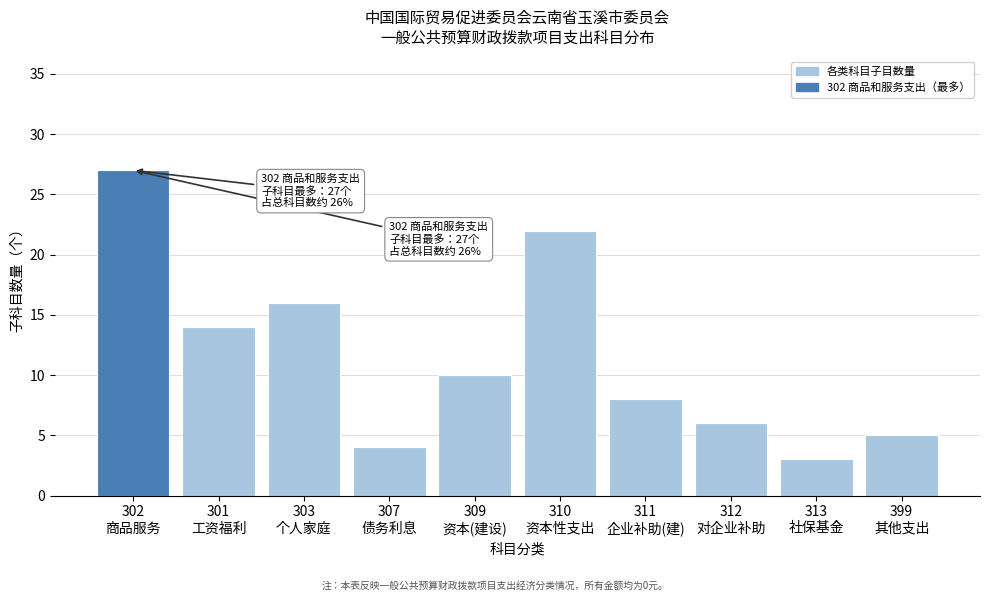

Reading right to left, list all the values displayed in this chart.

5	3	6	8	22	10	4	16	14	27